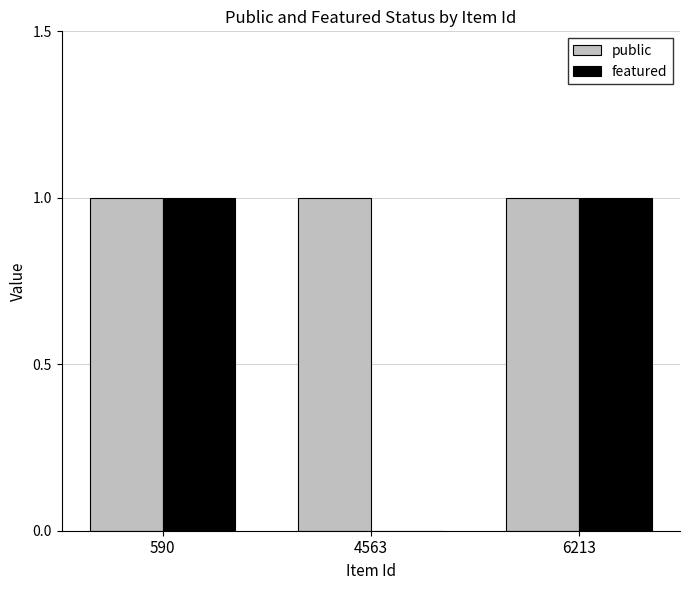

The featured series shows 0 at 4563. True or false?

True